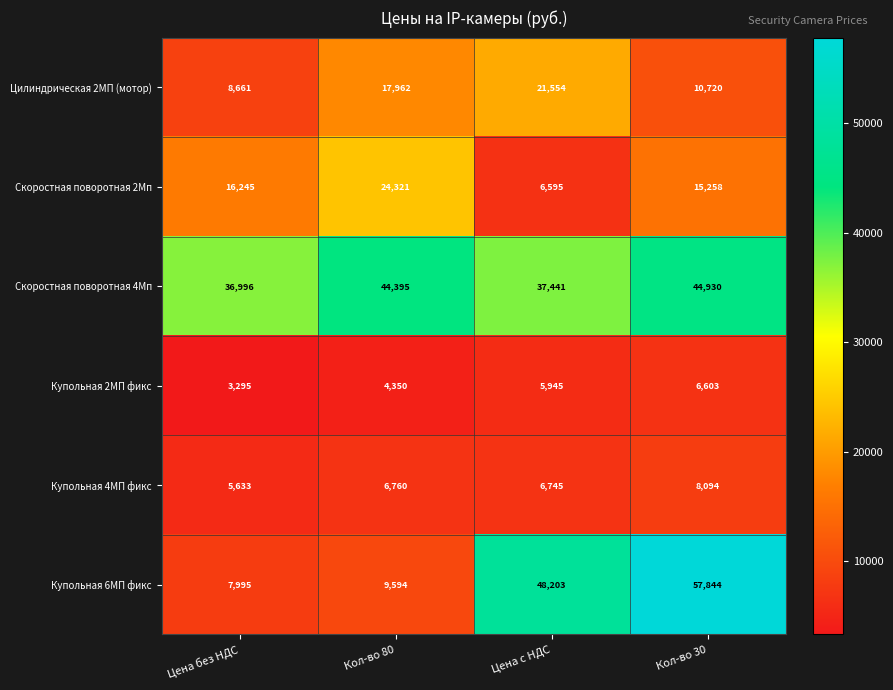

Reading left to right, list all the values displayed in this chart.

Цилиндрическая 2МП (мотор): Цена без НДС=8661	Кол-во 80=17962	Цена с НДС=21554	Кол-во 30=10720
Скоростная поворотная 2Мп: Цена без НДС=16245	Кол-во 80=24321	Цена с НДС=6595	Кол-во 30=15258
Скоростная поворотная 4Мп: Цена без НДС=36996	Кол-во 80=44395	Цена с НДС=37441	Кол-во 30=44930
Купольная 2МП фикс: Цена без НДС=3295	Кол-во 80=4350	Цена с НДС=5945	Кол-во 30=6603
Купольная 4МП фикс: Цена без НДС=5633	Кол-во 80=6760	Цена с НДС=6745	Кол-во 30=8094
Купольная 6МП фикс: Цена без НДС=7995	Кол-во 80=9594	Цена с НДС=48203	Кол-во 30=57844